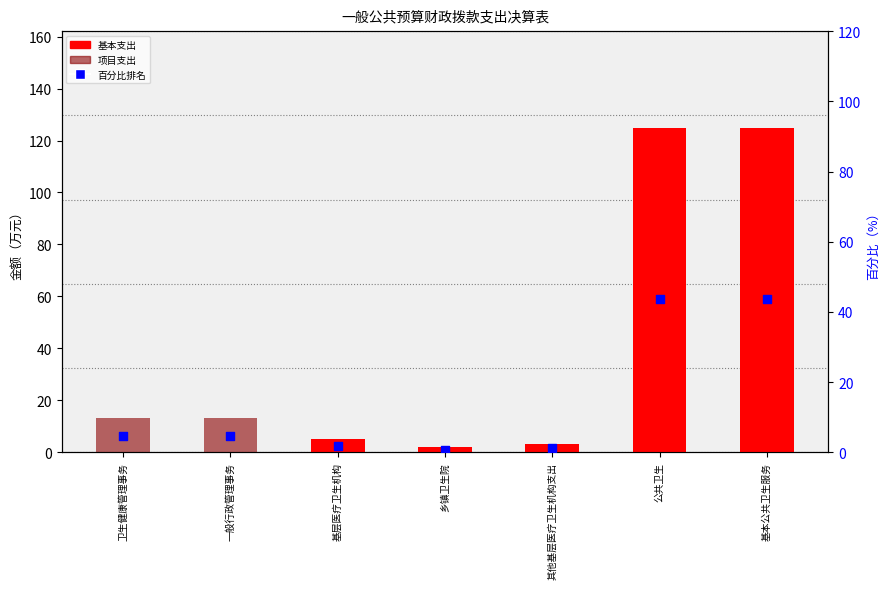

Which series contains the lowest Y value?

基本支出